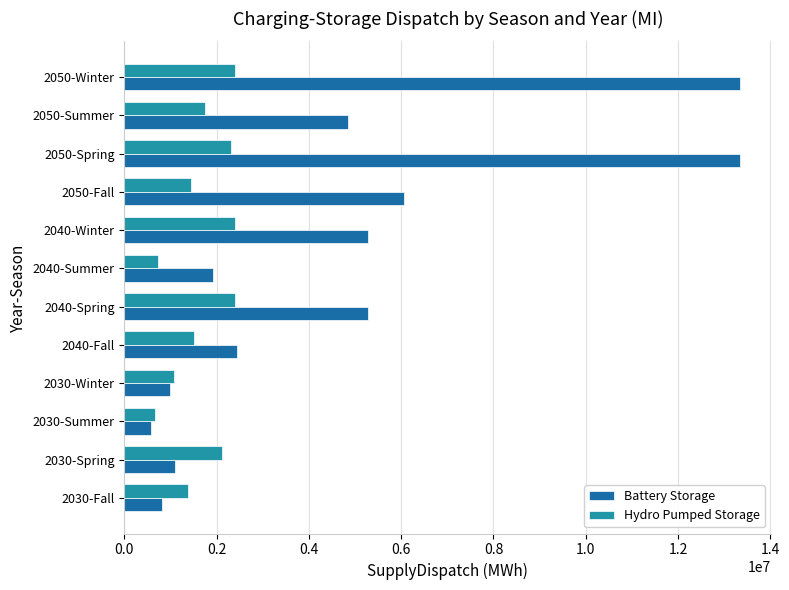

Which label corresponds to the smallest value in the chart?

2030-Summer